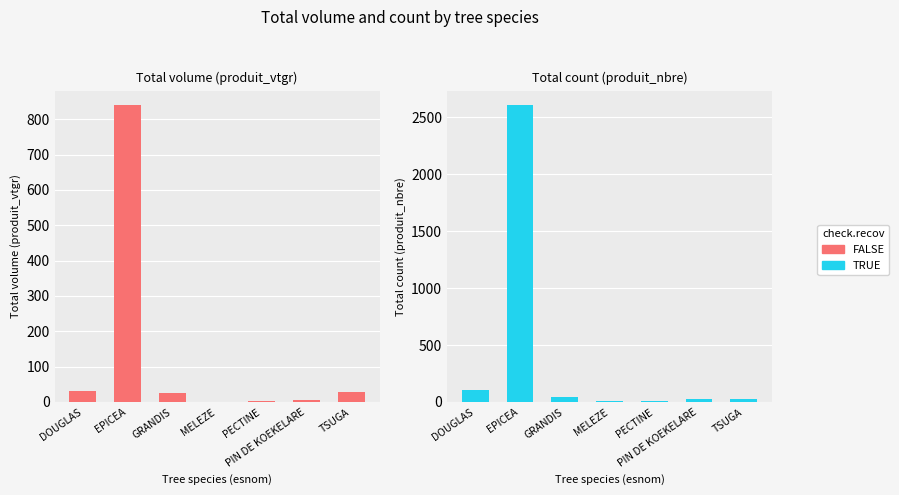

What is the sum of all TRUE values?

2825.0